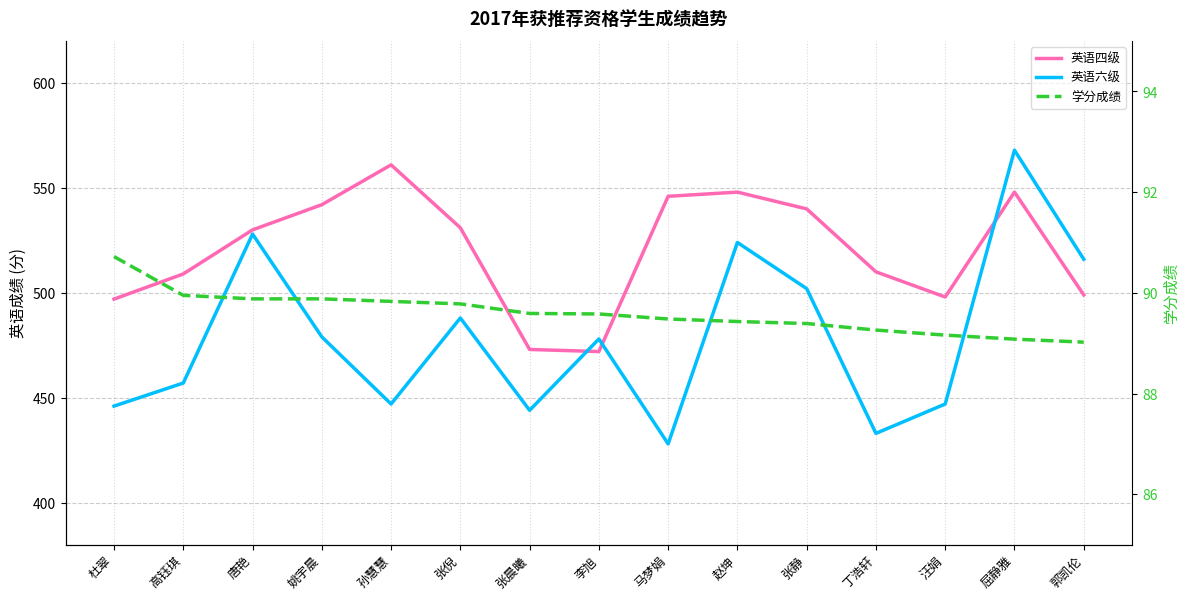

Is this an area chart (filled region under the line)?

No